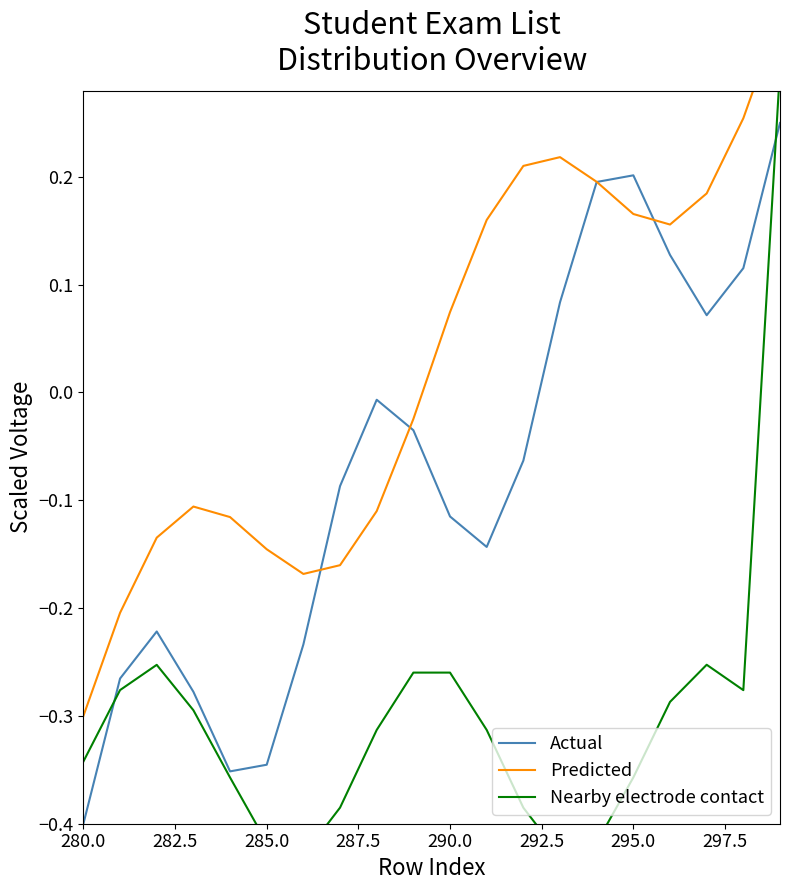

Reading left to right, what are all the values shown in this chart?

Actual: -0.4	-0.3	-0.2	-0.3	-0.4	-0.3	-0.2	-0.1	-0.0	-0.0	-0.1	-0.1	-0.1	0.1	0.2	0.2	0.1	0.1	0.1	0.2
Predicted: -0.3	-0.2	-0.1	-0.1	-0.1	-0.1	-0.2	-0.2	-0.1	-0.0	0.1	0.2	0.2	0.2	0.2	0.2	0.2	0.2	0.3	0.3
Nearby electrode contact: -0.3	-0.3	-0.3	-0.3	-0.4	-0.4	-0.4	-0.4	-0.3	-0.3	-0.3	-0.3	-0.4	-0.4	-0.4	-0.4	-0.3	-0.3	-0.3	0.3